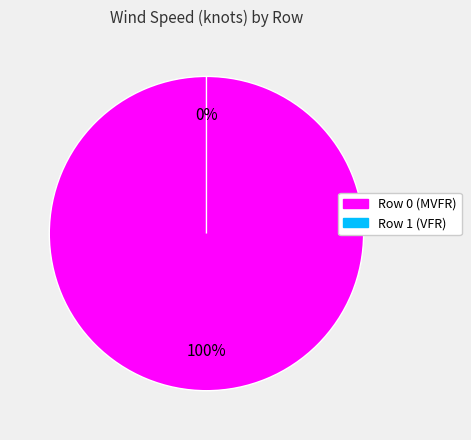

To the nearest percent, what is the combined percentage of 1 and 0?

100%